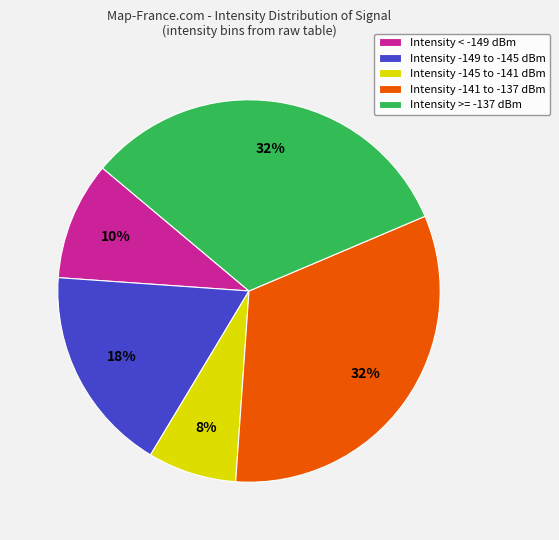

Approximately how many times larger is the value at Intensity >= -137 dBm compared to Intensity -141 to -137 dBm?

1.0